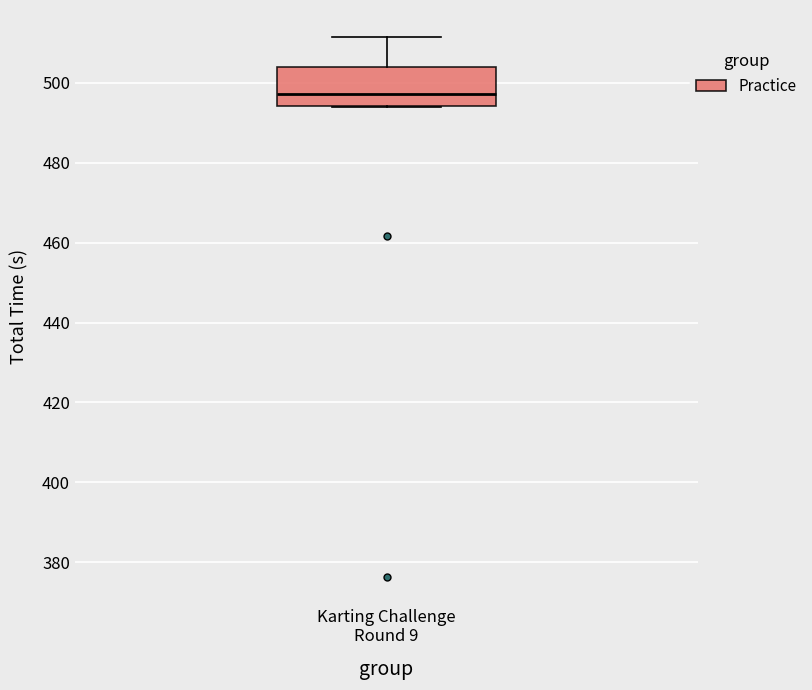

Transcribe this box plot: give where the median line is, the range the box spans, and where the two whiskers end, as read against the y-axis. The values are not printed on the chart, so give them approximately, as read against the axis.

median 498, box 494 to 504, whiskers 494 to 512